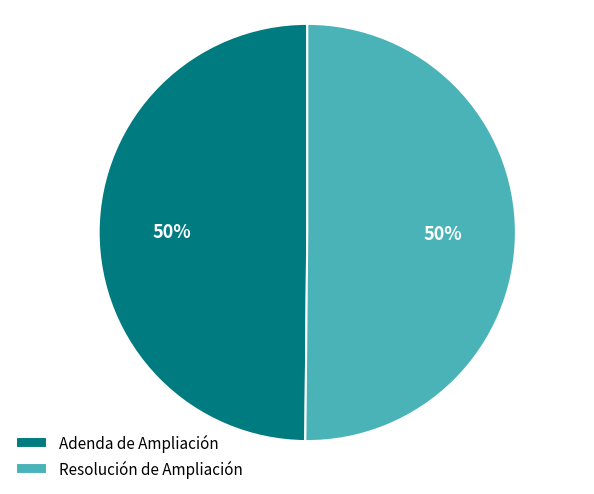

Do Resolución de Ampliación and Adenda de Ampliación together represent more than half of the pie?

Yes